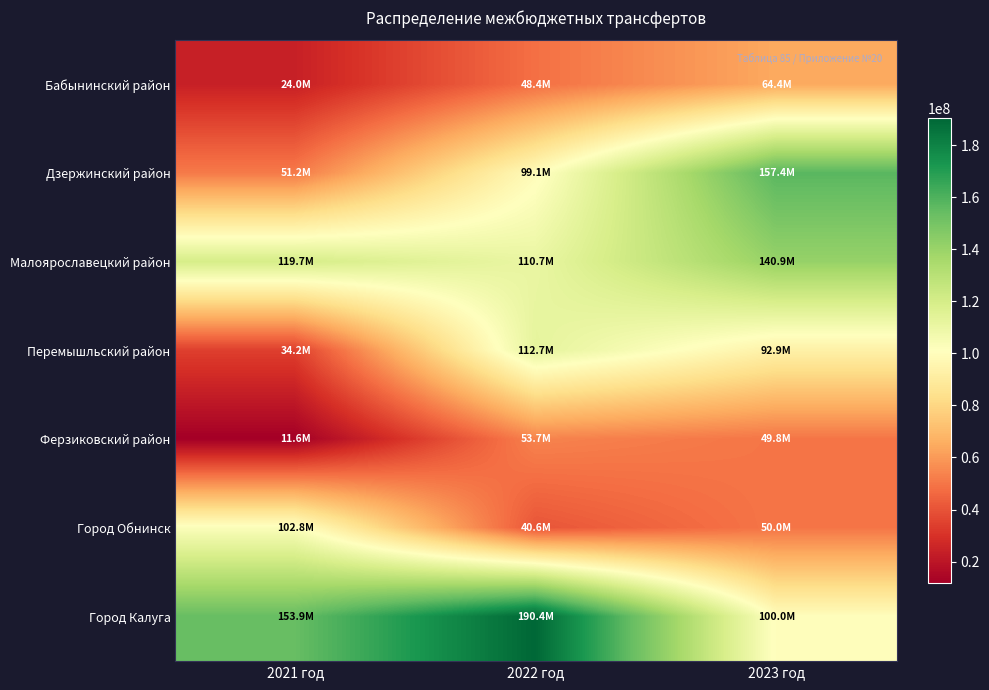

Which series has the widest spread of values?

Дзержинский район